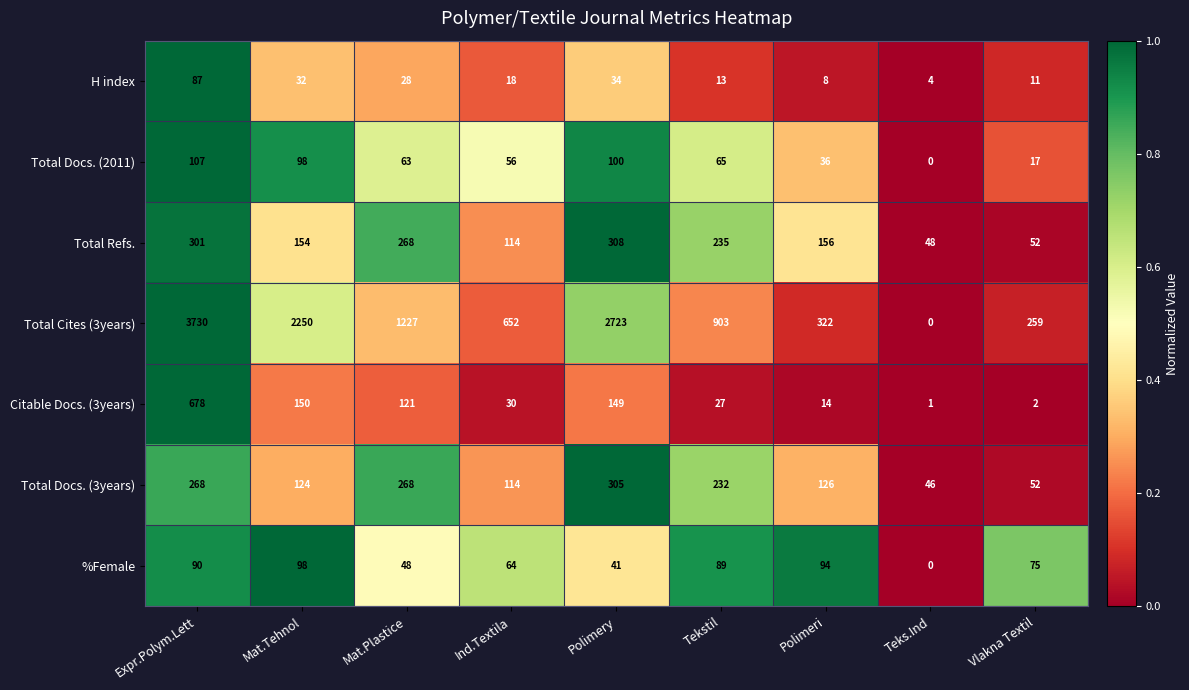

What is the total value across all series at Polimeri?

756